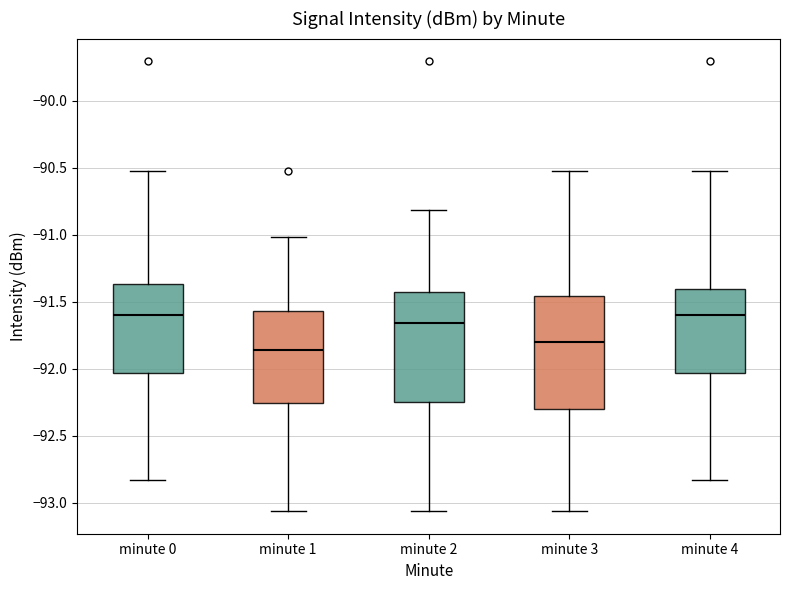

Reading left to right, read every box against the y-axis: the position of its median line, the range the box covers, and the ends of its whiskers. The values are not printed on the chart, so give them approximately, as read against the axis.

minute 0: median -91.60, box -92.05 to -91.35, whiskers -92.85 to -90.50
minute 1: median -91.85, box -92.25 to -91.55, whiskers -93.05 to -91.00
minute 2: median -91.65, box -92.25 to -91.40, whiskers -93.05 to -90.80
minute 3: median -91.80, box -92.30 to -91.45, whiskers -93.05 to -90.50
minute 4: median -91.60, box -92.05 to -91.40, whiskers -92.85 to -90.50